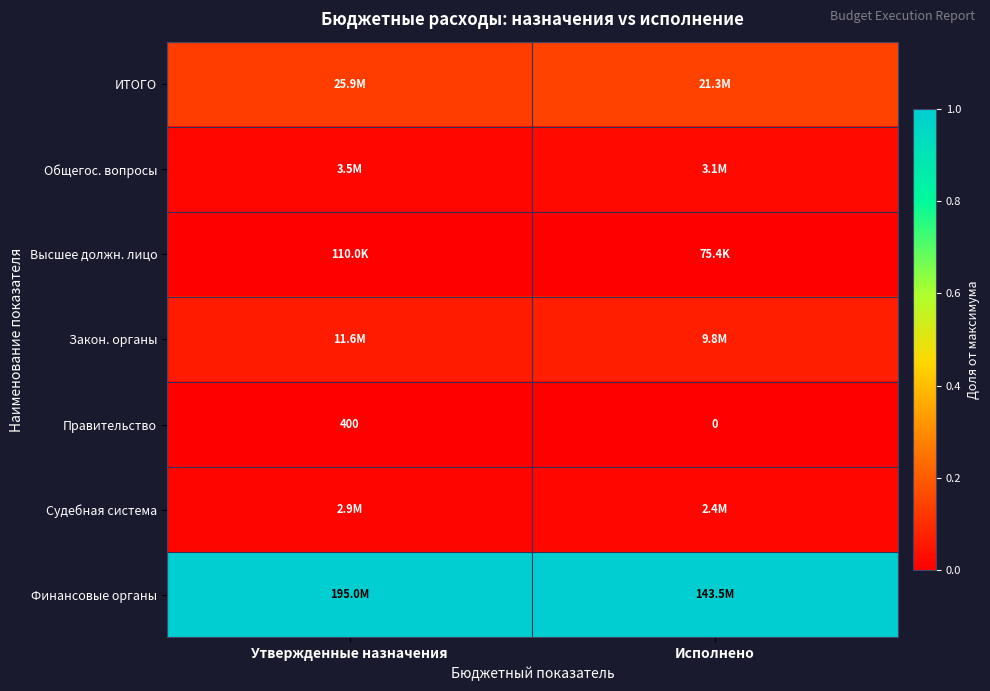

Rank the categories by Правительство value from highest to lowest.

Утвержденные назначения, Исполнено